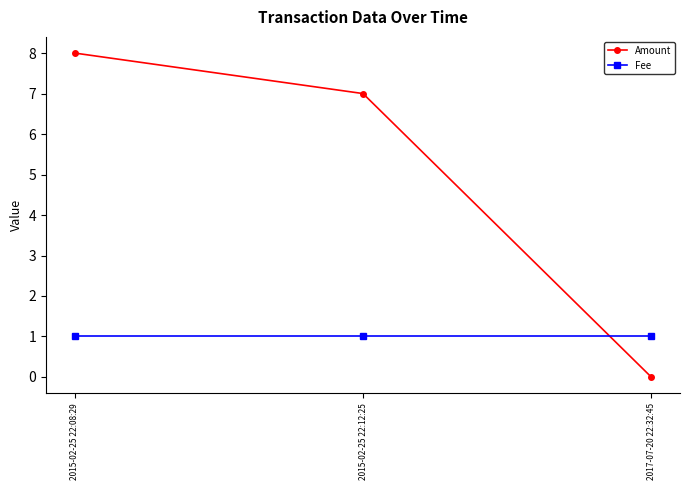

Is it true that Amount equals 0 at 2017-07-20 22:32:45?

True